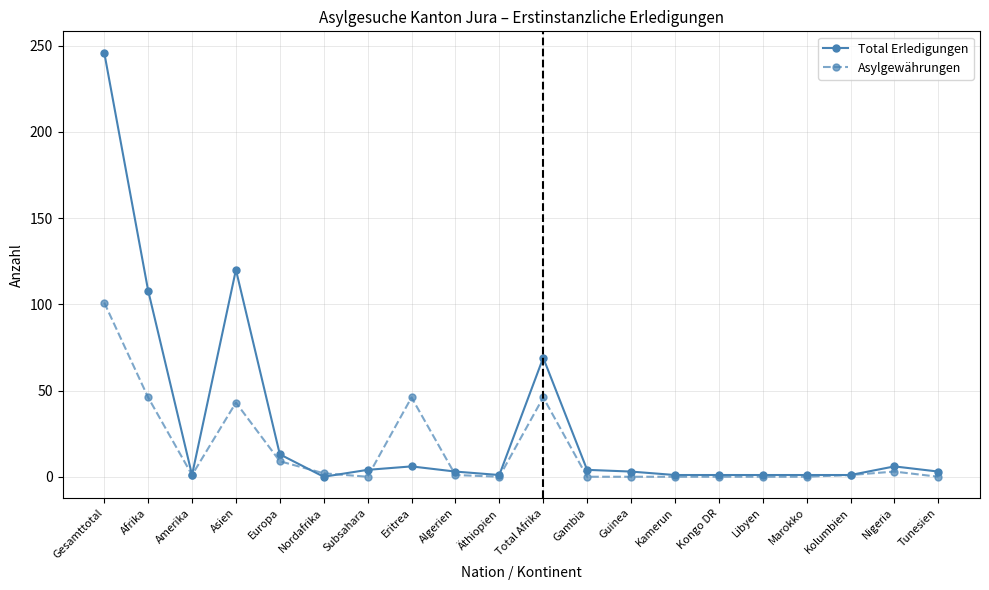

How many lines are shown in the chart?

2